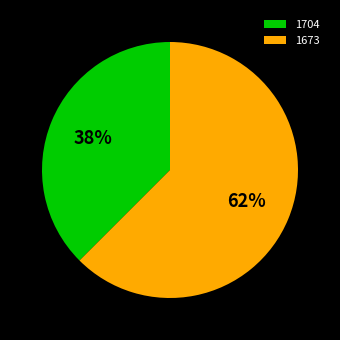

Is it true that 1673 is 72% of the pie?

False